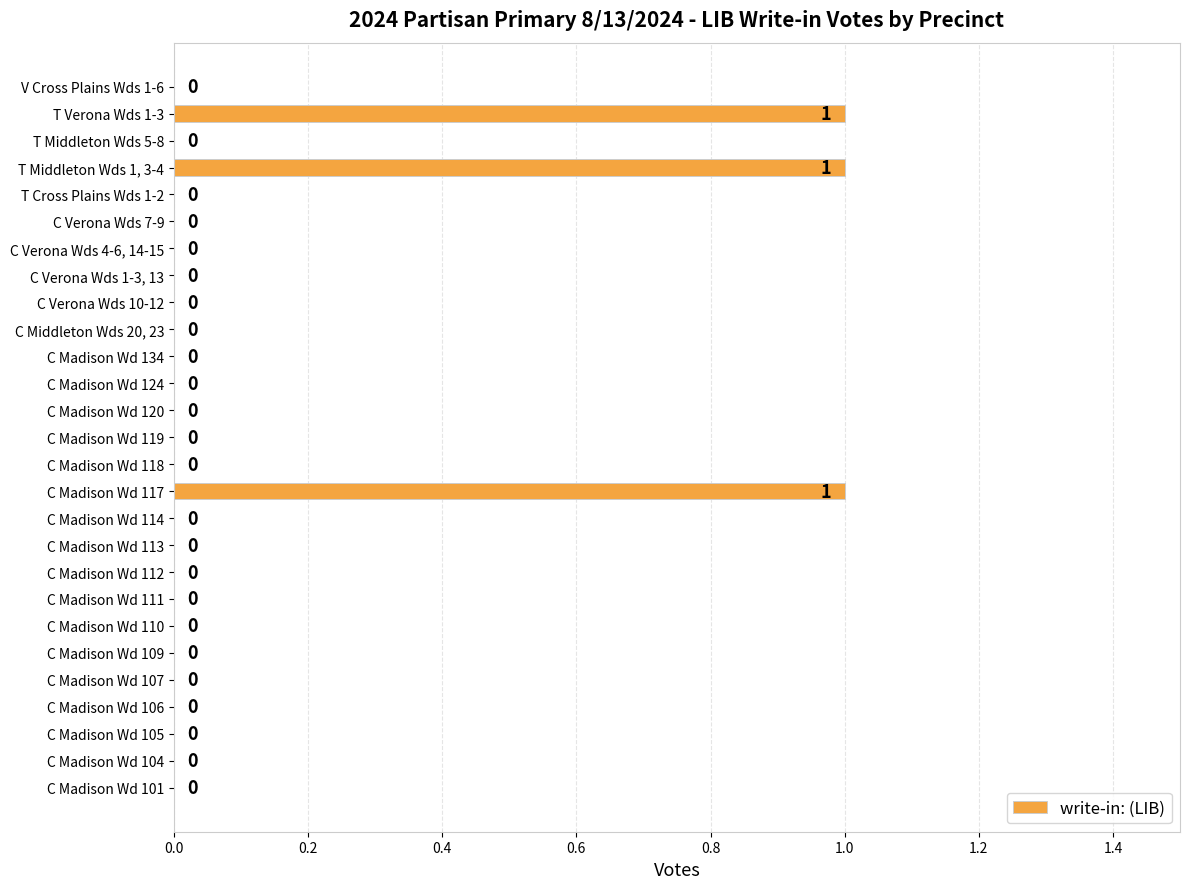

What is the change in value from C Madison Wd 111 to C Madison Wd 117?

+1